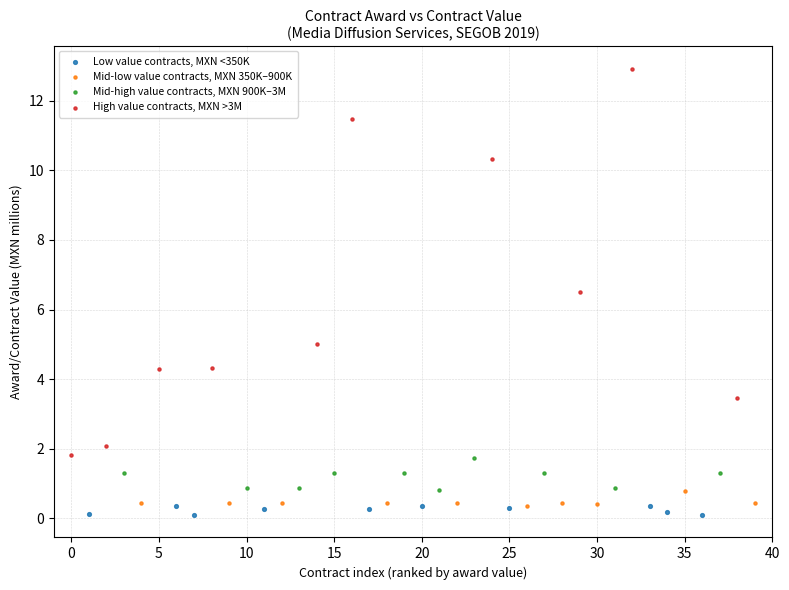

Which series reaches the minimum Y coordinate?

Low value contracts, MXN <350K